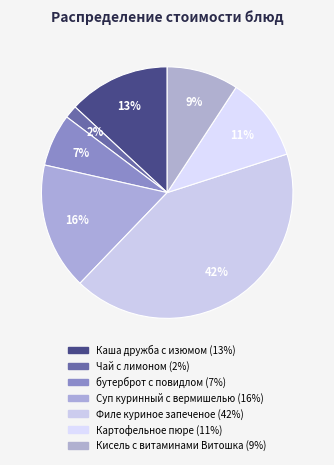

Does бутерброт с повидлом account for over 50% of the chart?

No